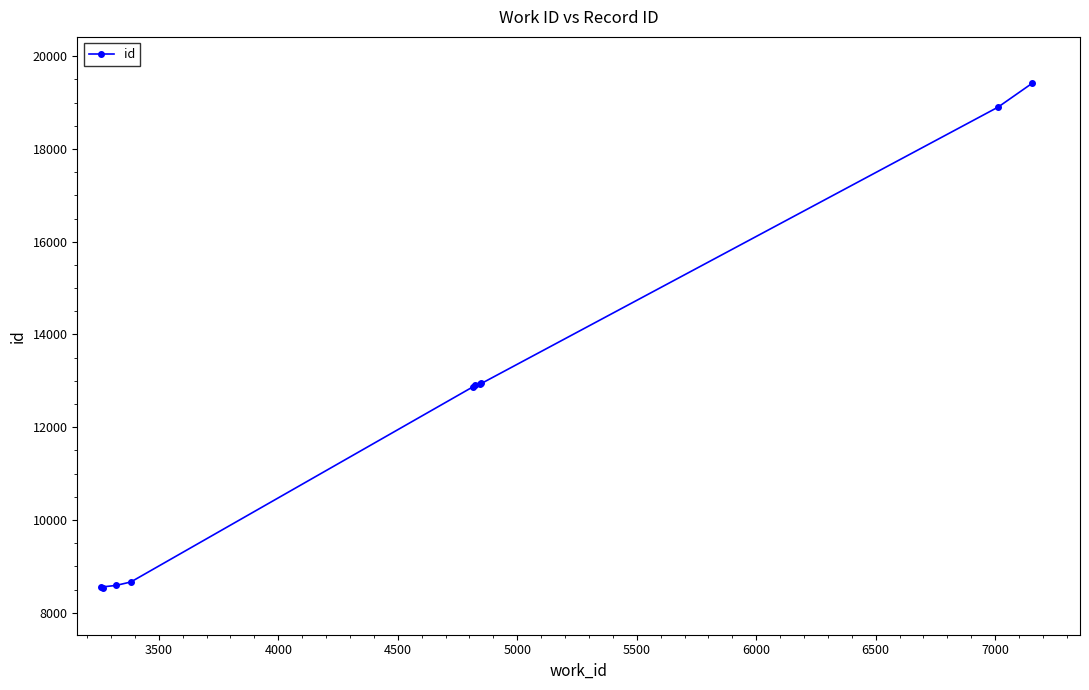

Between 3000 and 5500, which is larger?

5500